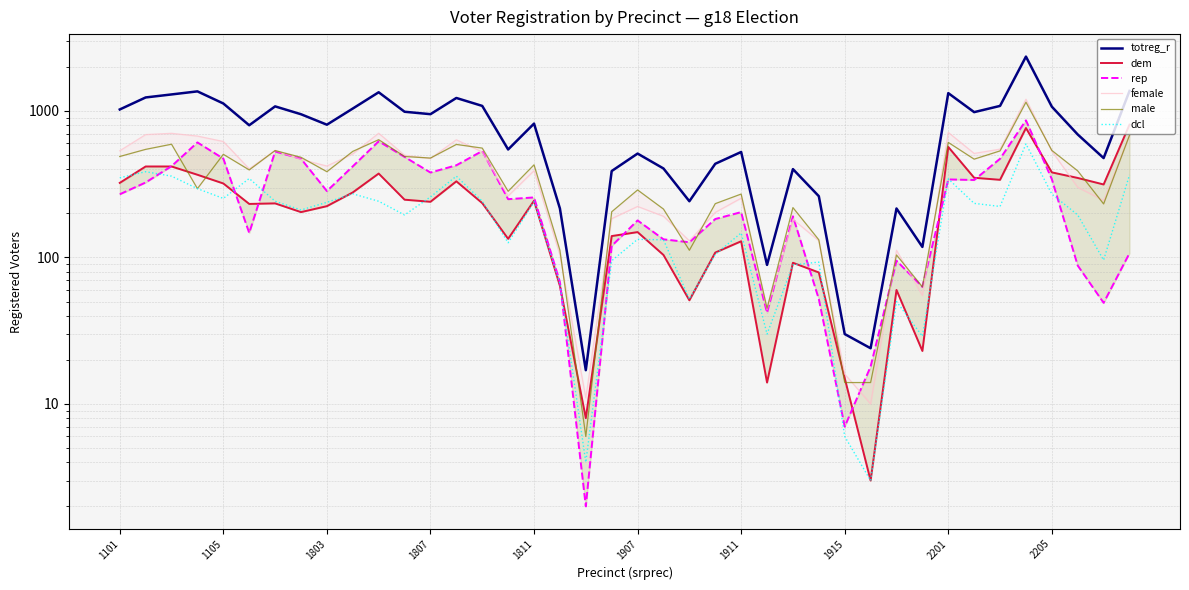

True or false: dcl has a value of 56 at 1907.

False